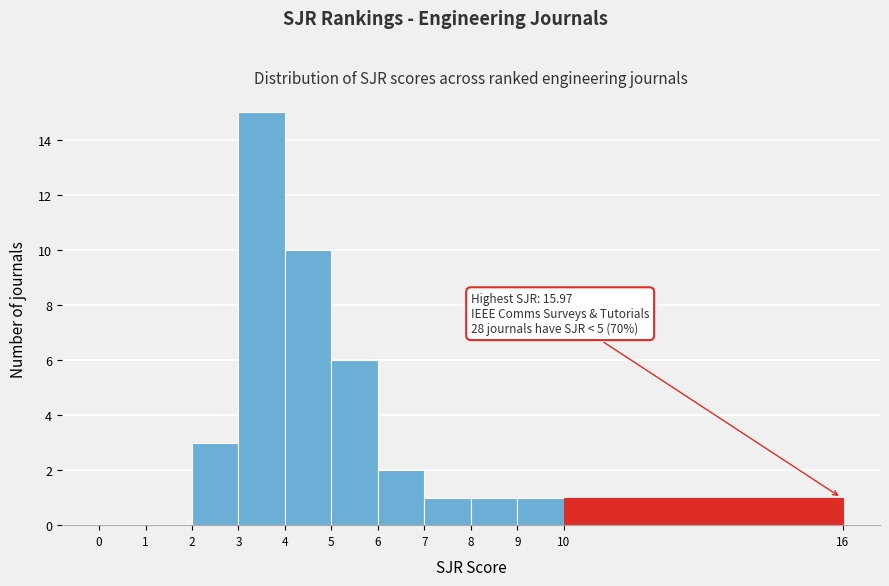

Which range on the x-axis has the tallest bar?

3 to 4